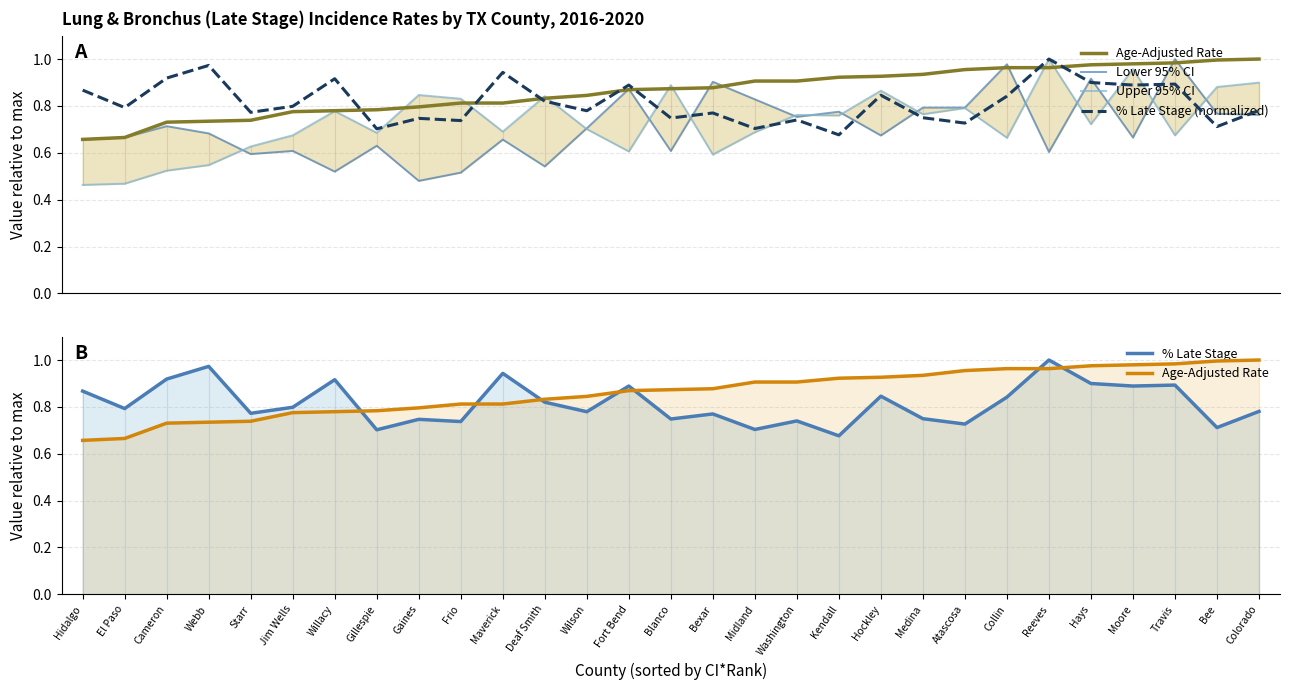

True or false: Lower 95% CI has a value of 0.4 at Colorado.

False